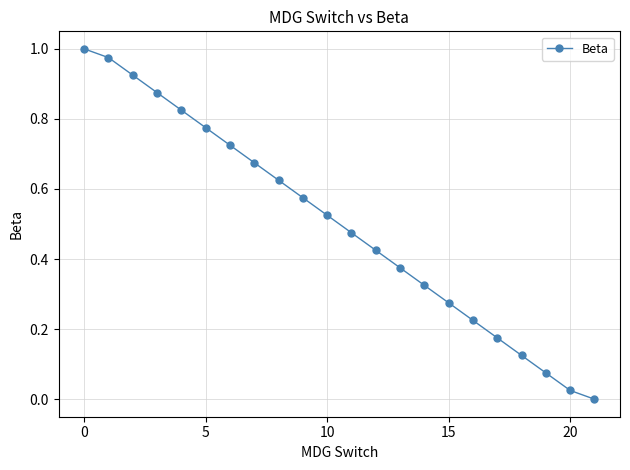

What is the sum of all values?

11.0